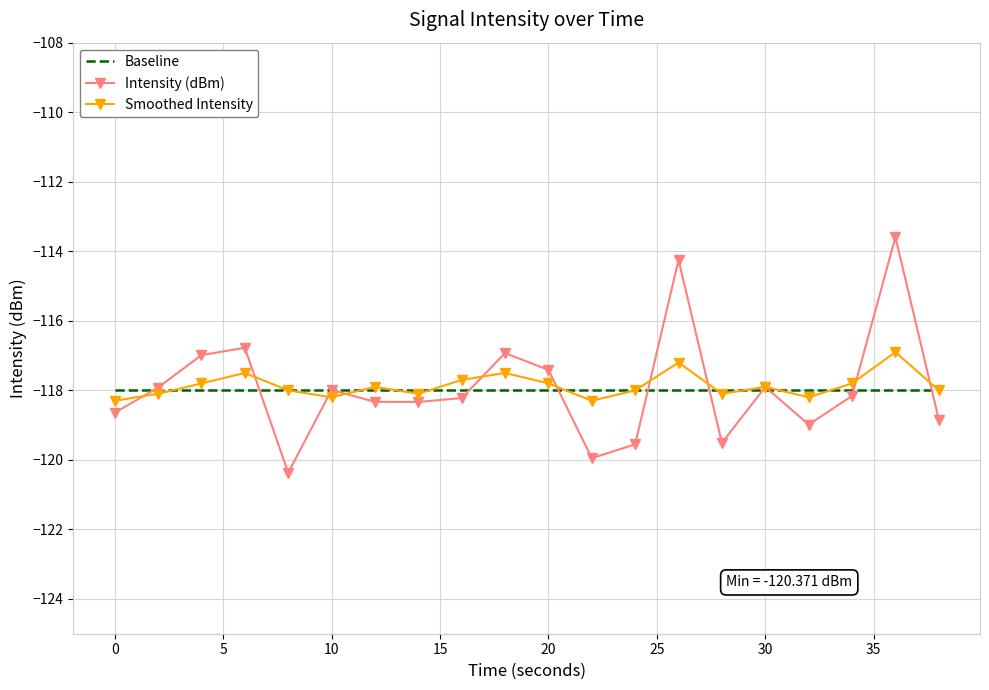

What is the minimum value shown in the chart?

-120.4